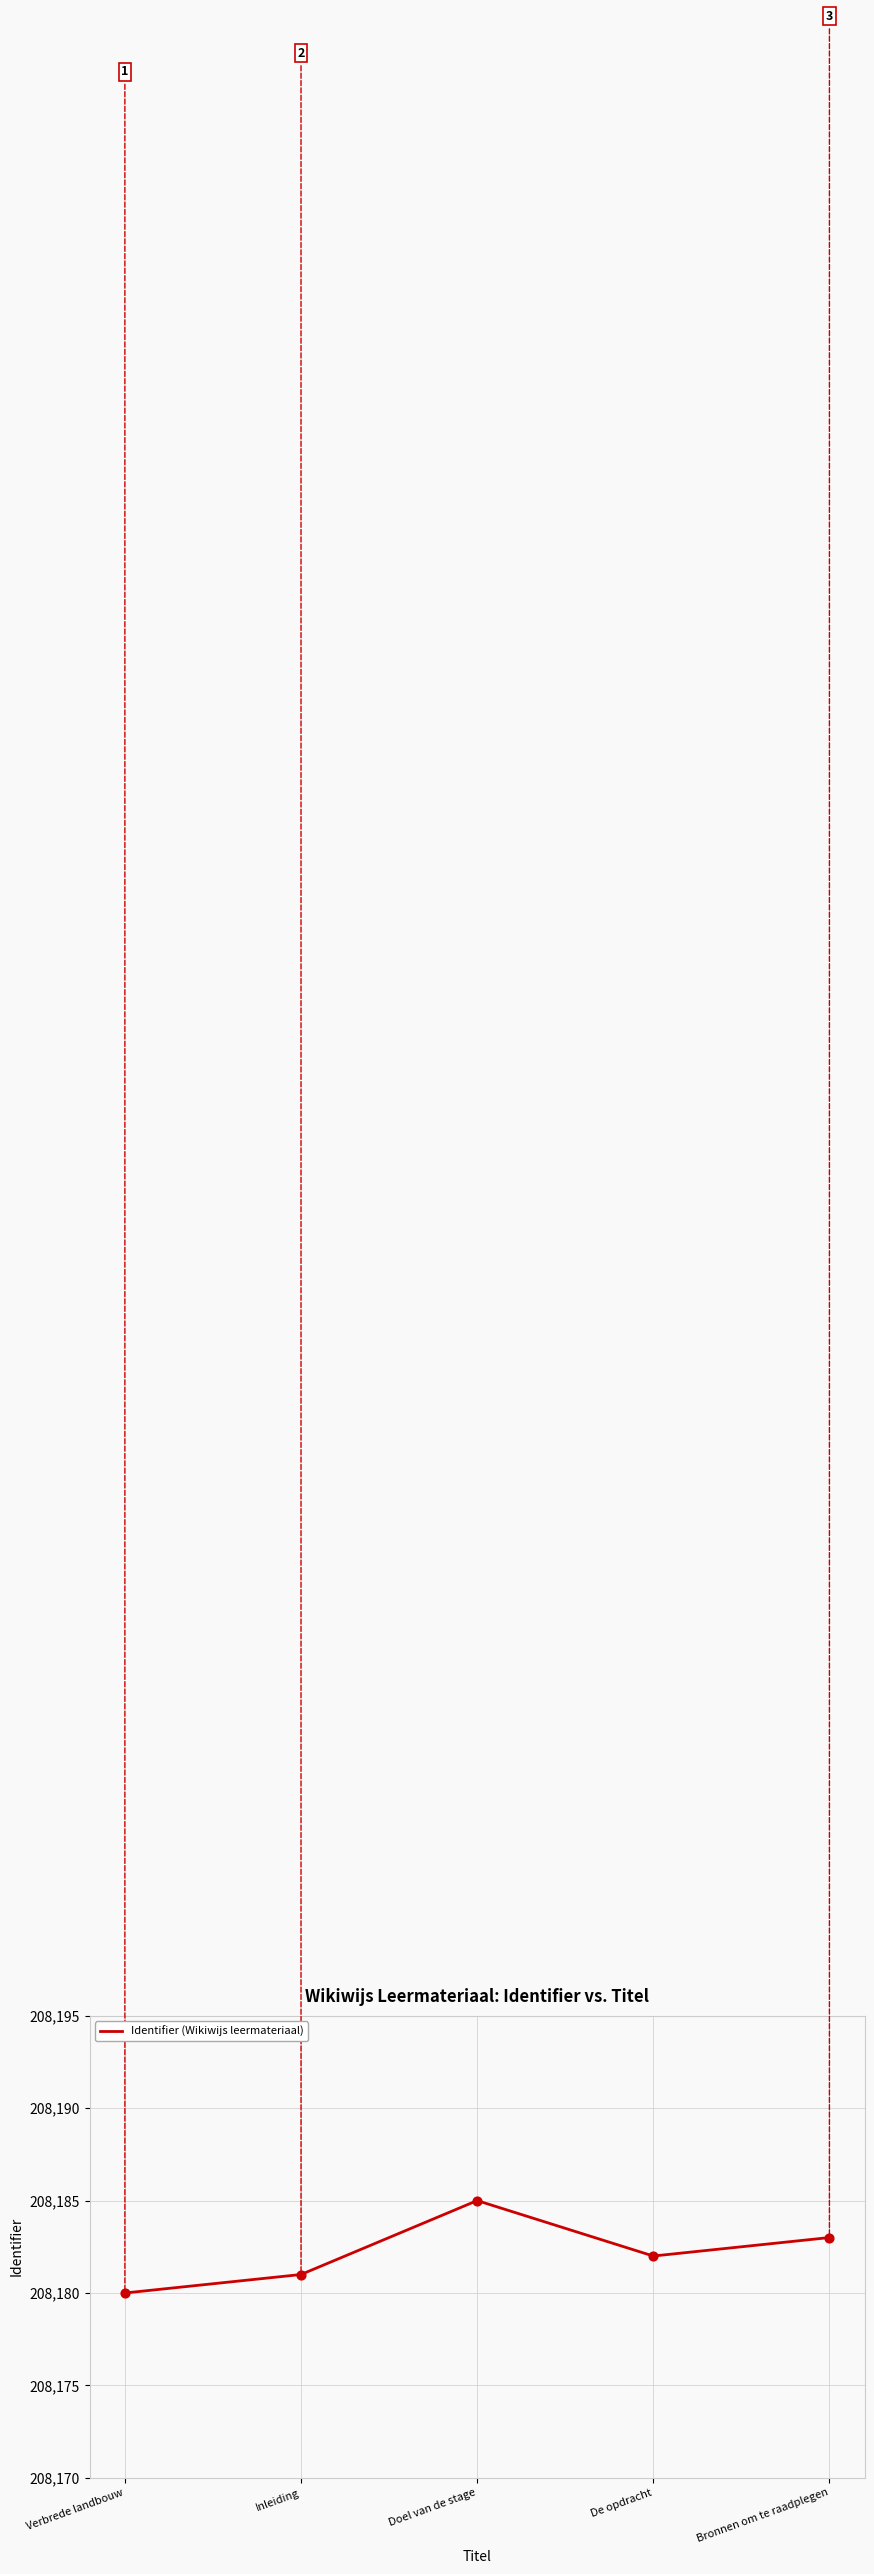

What is the change in value from Inleiding to De opdracht?

+1